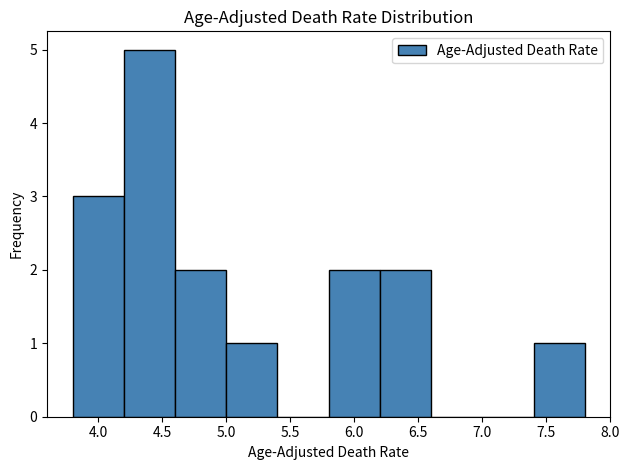

What is the height of the bar covering 7.4 to 7.8 on the x-axis? The values are not printed on the chart, so give them approximately, as read against the axis.

1